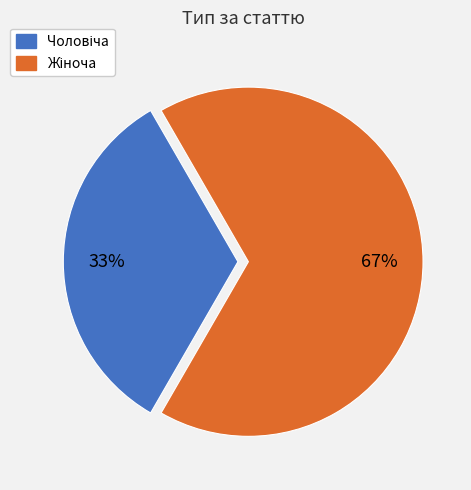

Is there a majority slice in this chart?

Yes